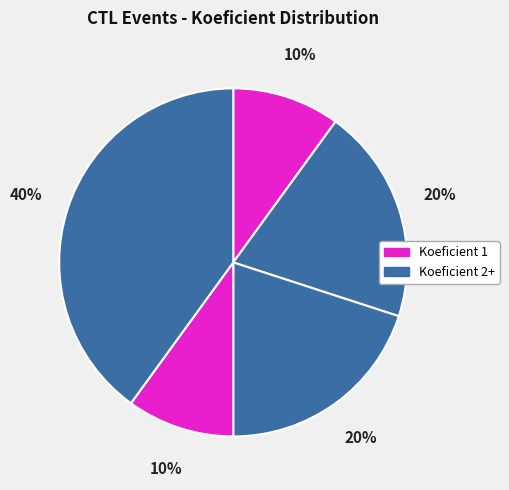

How many slices are in this pie chart?

5